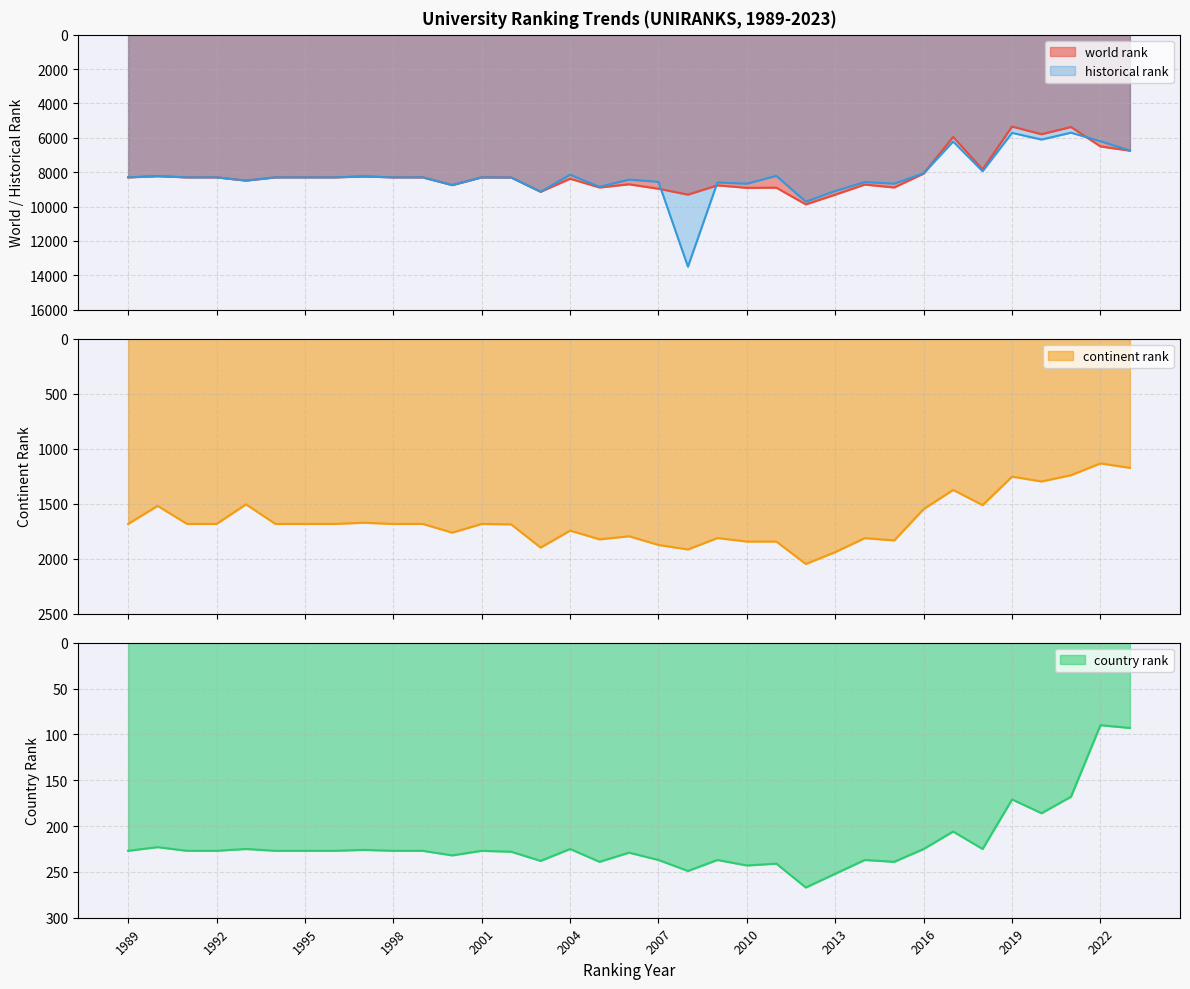

The country rank series shows 122.4 at 2022. True or false?

False